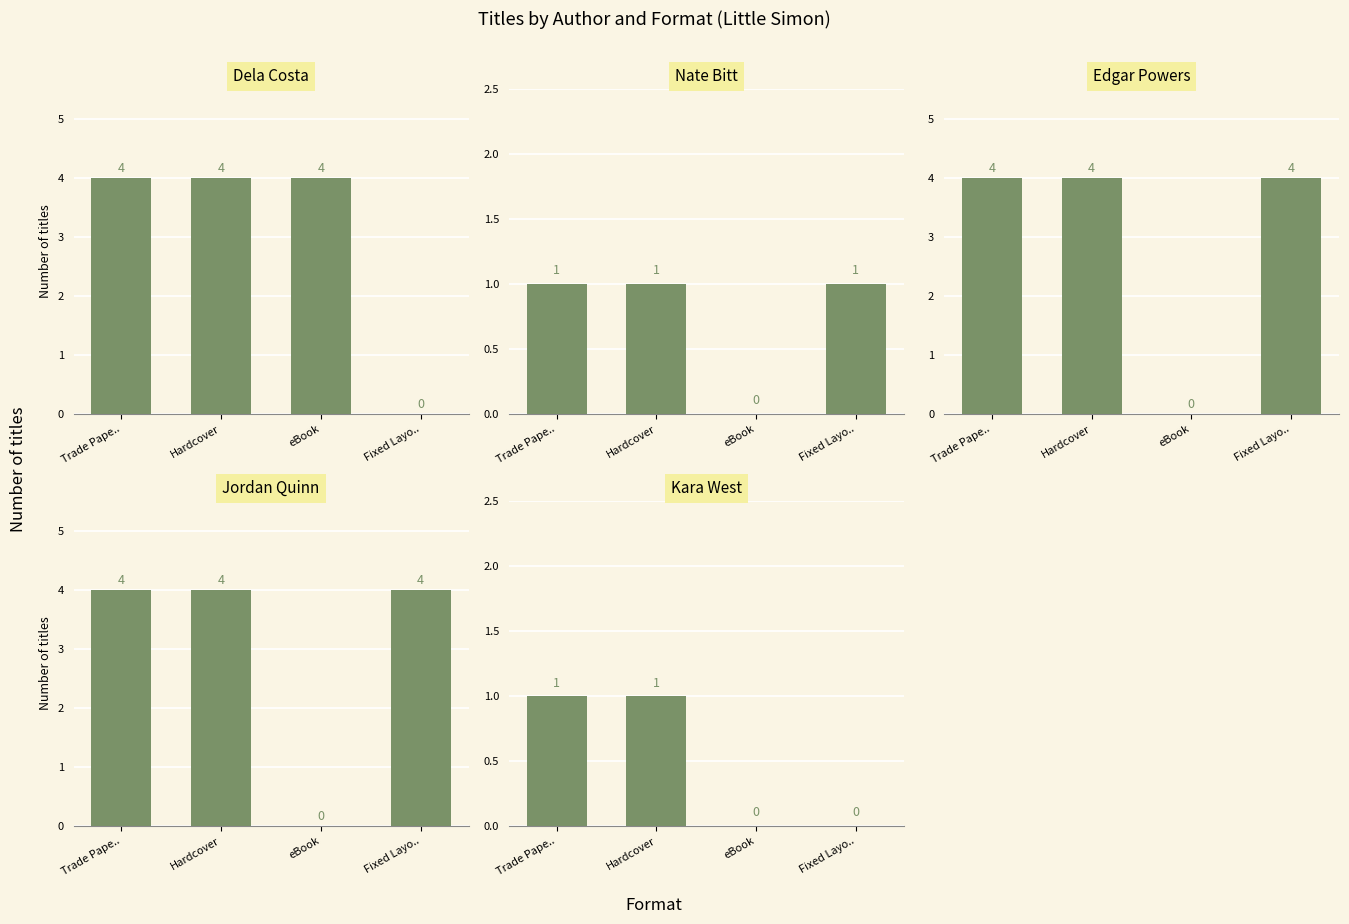

What is the label of the 2nd bar from the right?

eBook